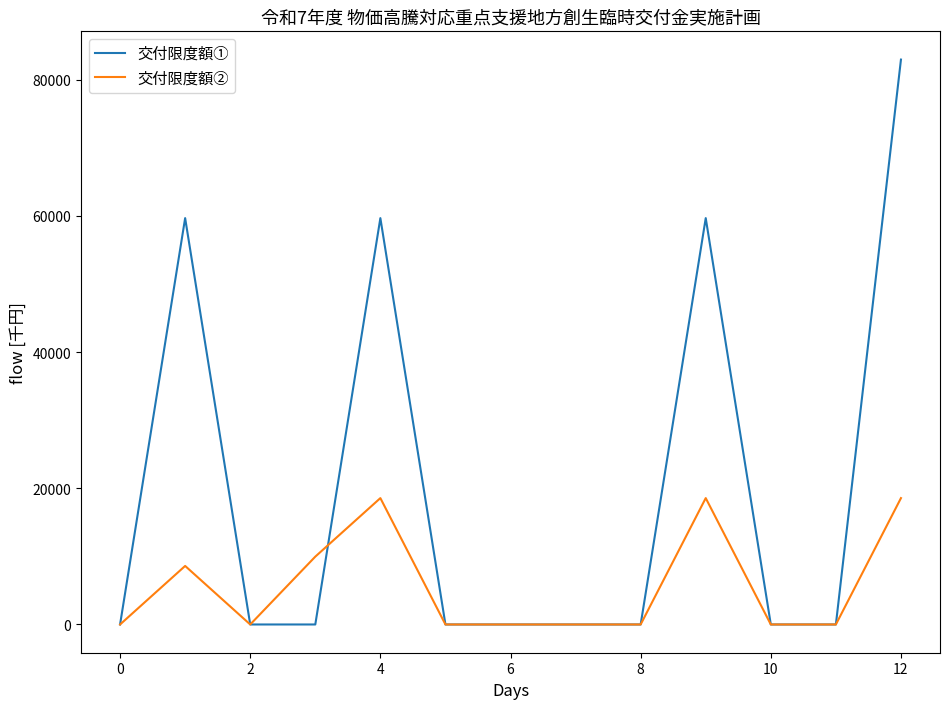

List the series in order of their peak value, lowest first.

交付限度額②, 交付限度額①